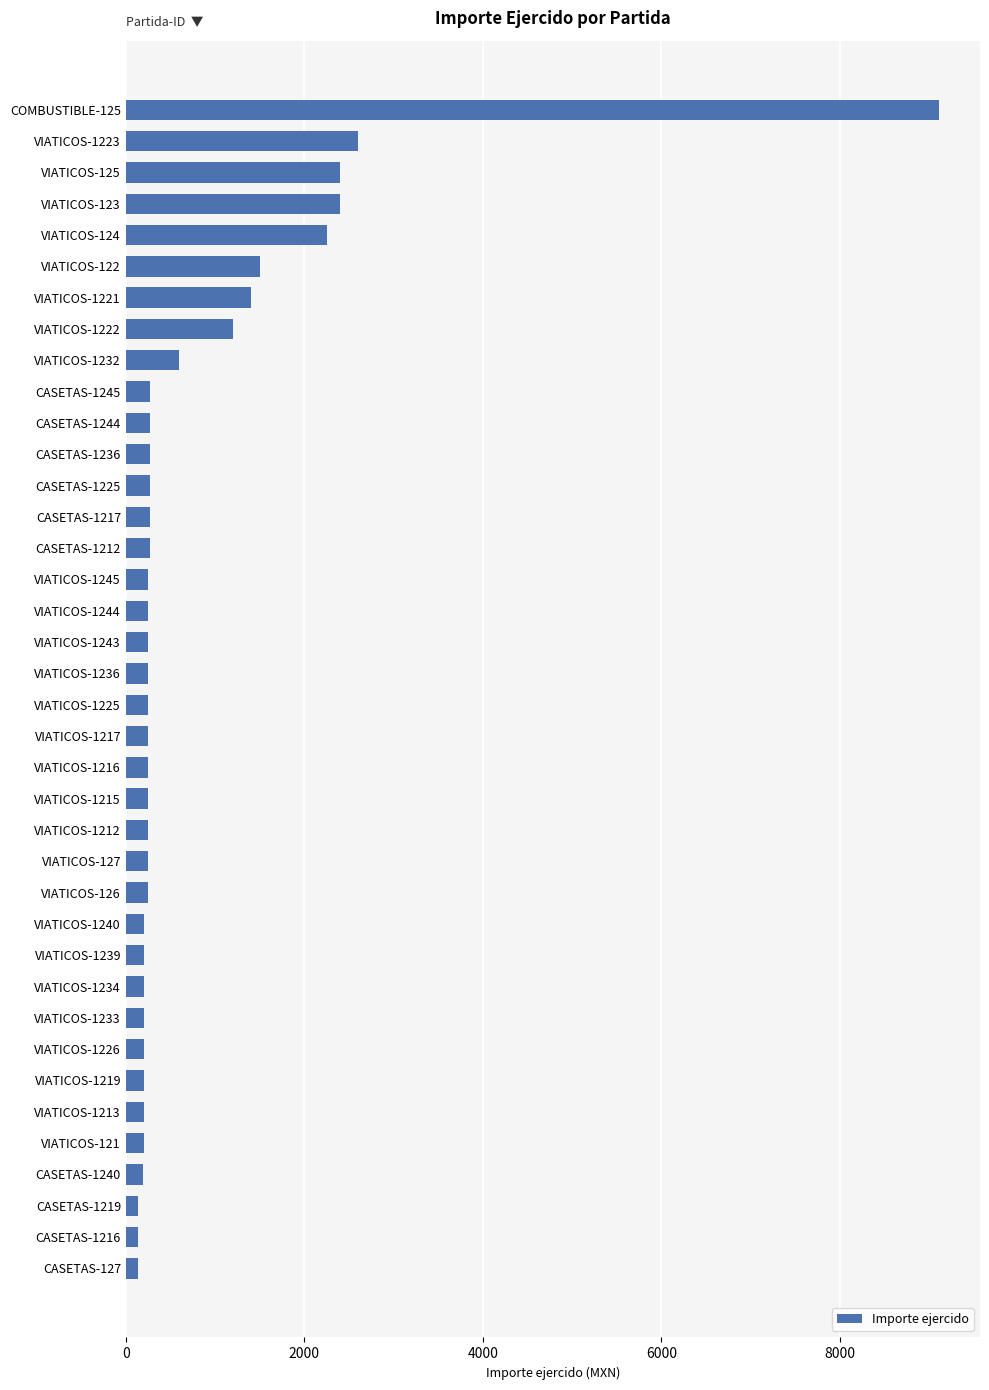

What is the average value?

791.4